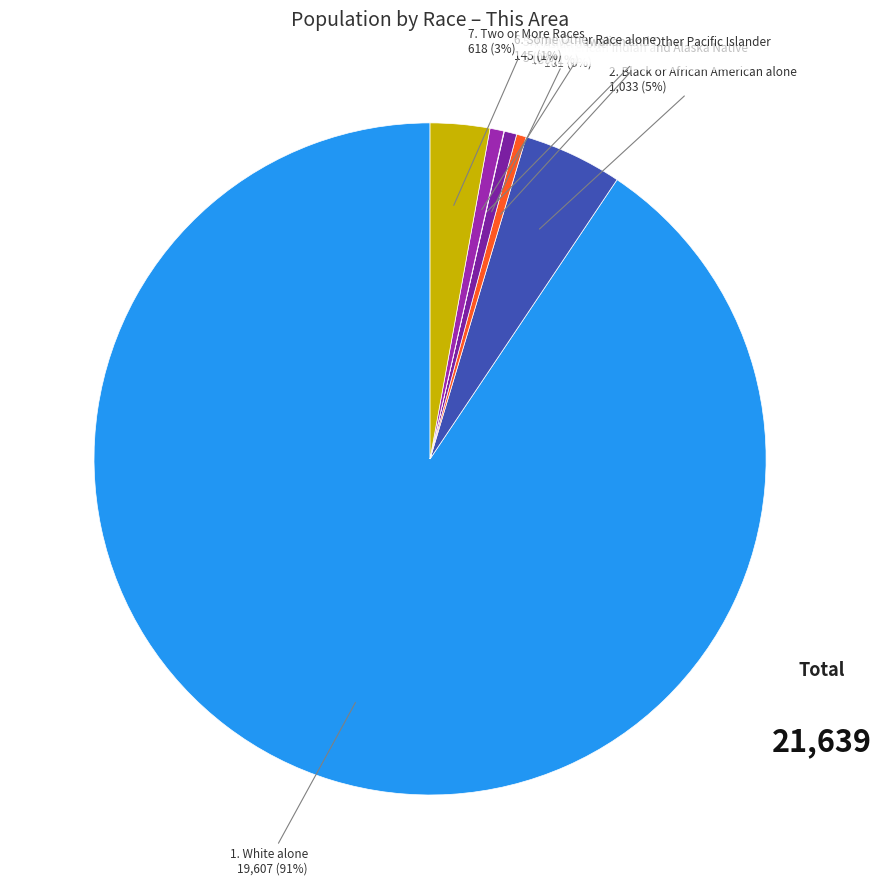

What is the largest slice in the pie chart?

1. White alone